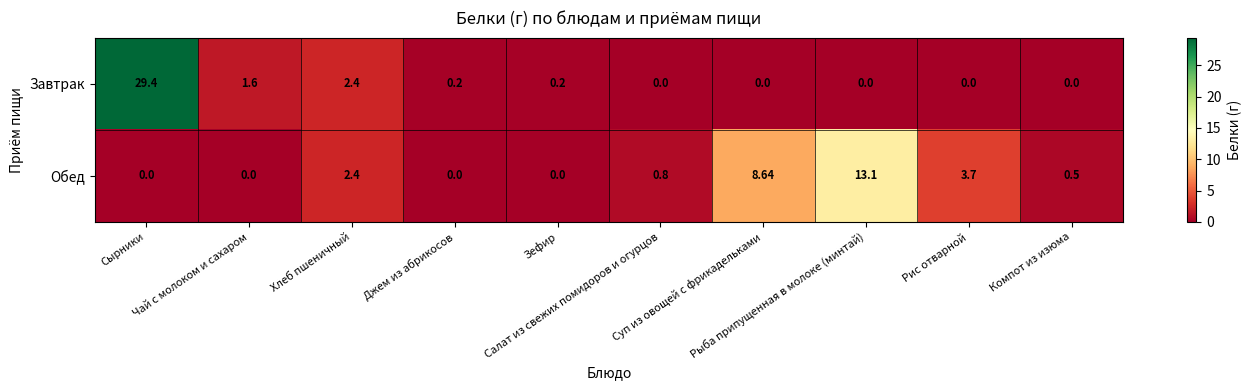

List the series in order of their peak value, highest first.

Завтрак, Обед